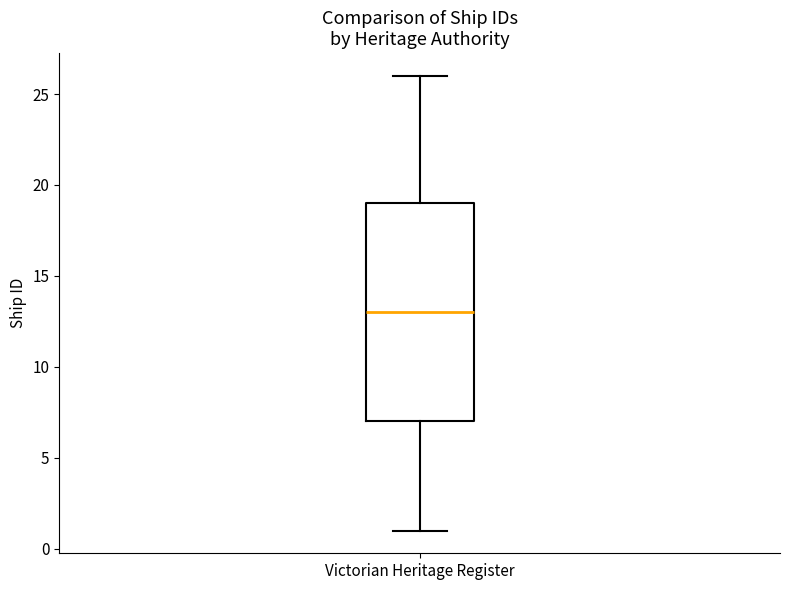

Where is the lower edge of the box for Victorian Heritage Register on the y-axis? The values are not printed on the chart, so give them approximately, as read against the axis.

7